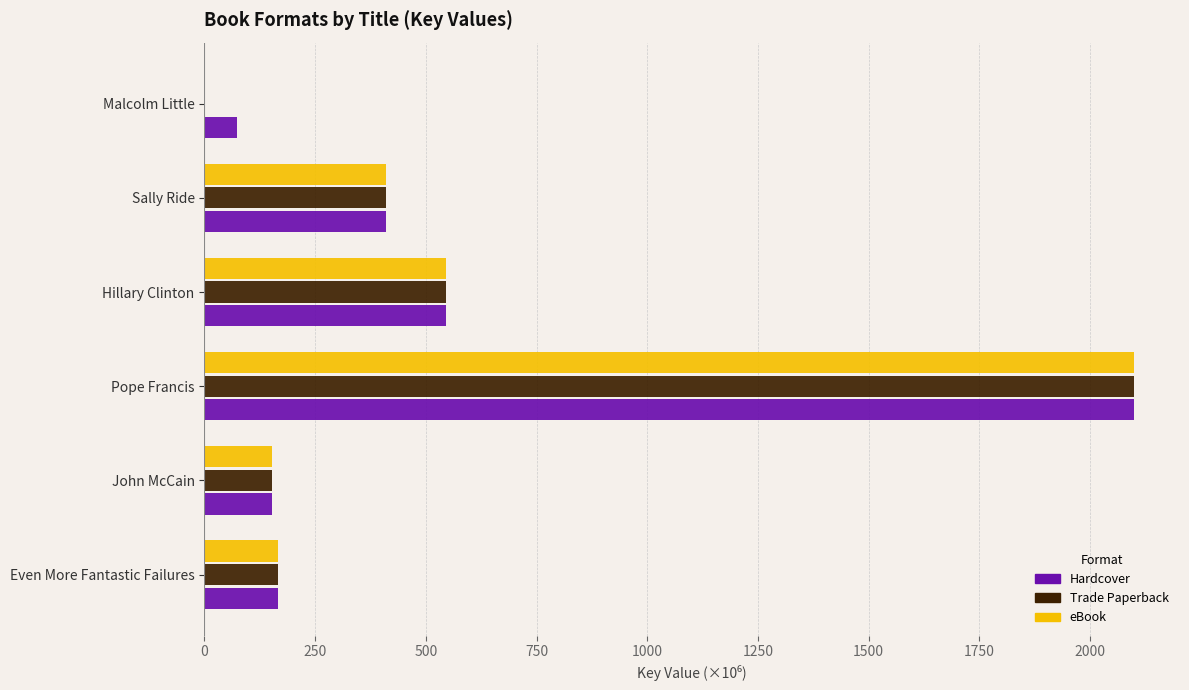

What are all the series names shown in the legend?

Hardcover, Trade Paperback, eBook